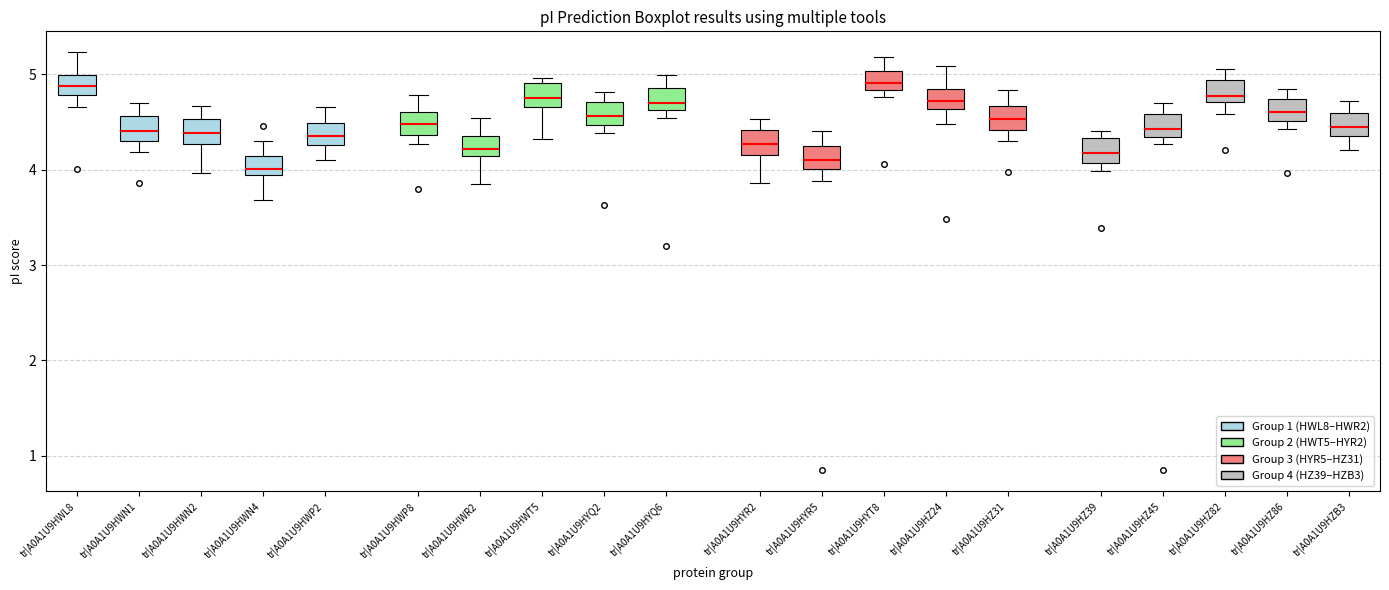

Reading left to right, transcribe this box plot: for each box, give where its median line is, the range the box spans, and where its two whiskers end, as read against the y-axis. The values are not printed on the chart, so give them approximately, as read against the axis.

tr|A0A1U9HWL8: median 4.9, box 4.8 to 5.0, whiskers 4.7 to 5.2
tr|A0A1U9HWN1: median 4.4, box 4.3 to 4.6, whiskers 4.2 to 4.7
tr|A0A1U9HWN2: median 4.4, box 4.3 to 4.5, whiskers 4.0 to 4.7
tr|A0A1U9HWN4: median 4.0, box 3.9 to 4.1, whiskers 3.7 to 4.3
tr|A0A1U9HWP2: median 4.3 (inside the box), box 4.3 to 4.5, whiskers 4.1 to 4.7
tr|A0A1U9HWP8: median 4.5, box 4.4 to 4.6, whiskers 4.3 to 4.8
tr|A0A1U9HWR2: median 4.2, box 4.1 to 4.4, whiskers 3.8 to 4.5
tr|A0A1U9HWT5: median 4.7 (inside the box), box 4.7 to 4.9, whiskers 4.3 to 5.0
tr|A0A1U9HYQ2: median 4.6, box 4.5 to 4.7, whiskers 4.4 to 4.8
tr|A0A1U9HYQ6: median 4.7, box 4.6 to 4.9, whiskers 4.5 to 5.0
tr|A0A1U9HYR2: median 4.3, box 4.2 to 4.4, whiskers 3.9 to 4.5
tr|A0A1U9HYR5: median 4.1, box 4.0 to 4.2, whiskers 3.9 to 4.4
tr|A0A1U9HYT8: median 4.9, box 4.8 to 5.0, whiskers 4.8 (just below the box's lower edge) to 5.2
tr|A0A1U9HZ24: median 4.7, box 4.6 to 4.9, whiskers 4.5 to 5.1
tr|A0A1U9HZ31: median 4.5, box 4.4 to 4.7, whiskers 4.3 to 4.8
tr|A0A1U9HZ39: median 4.2, box 4.1 to 4.3, whiskers 4.0 to 4.4
tr|A0A1U9HZ45: median 4.4, box 4.3 to 4.6, whiskers 4.3 (just below the box's lower edge) to 4.7
tr|A0A1U9HZ82: median 4.8, box 4.7 to 4.9, whiskers 4.6 to 5.1
tr|A0A1U9HZ86: median 4.6, box 4.5 to 4.7, whiskers 4.4 to 4.9
tr|A0A1U9HZB3: median 4.5, box 4.4 to 4.6, whiskers 4.2 to 4.7